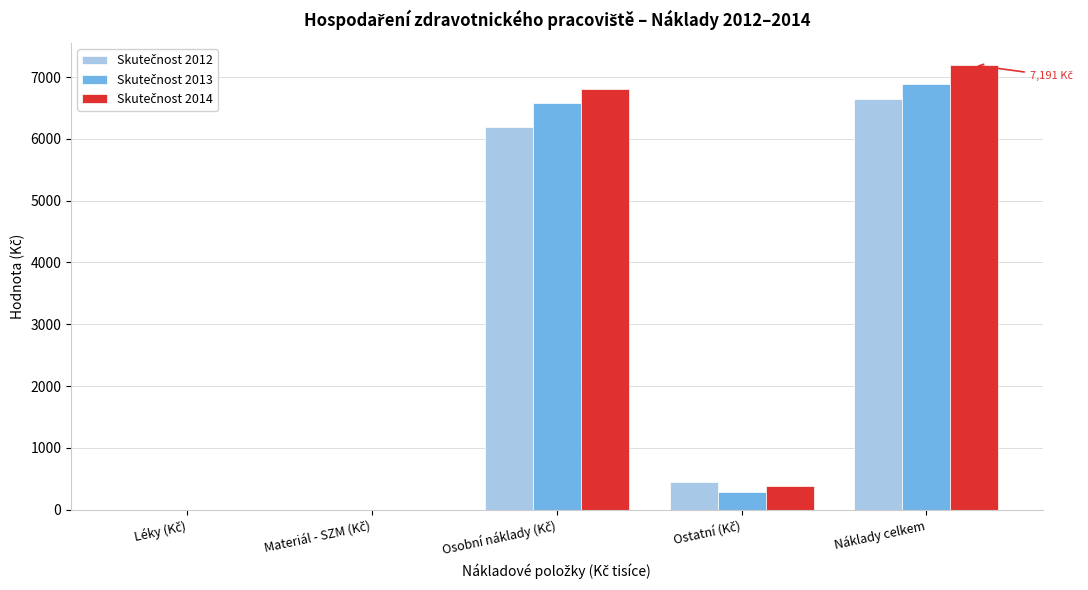

At which category is the sum across all series the highest?

Náklady celkem